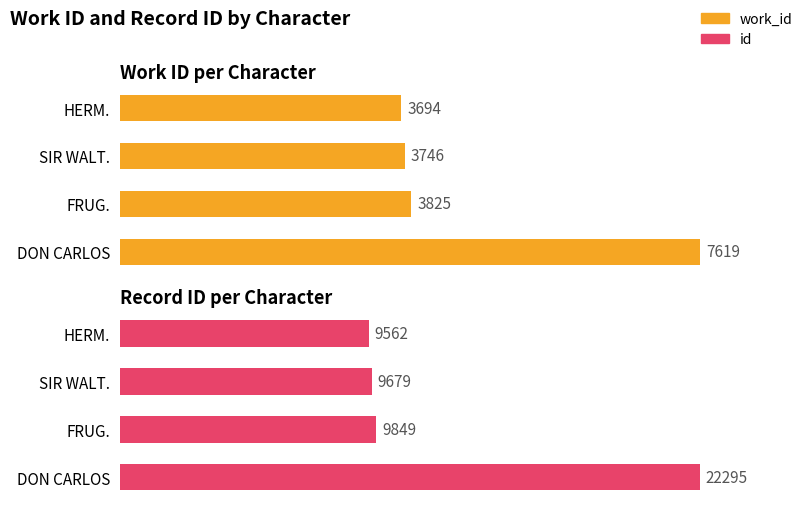

What is the lowest value of the id series?

9562